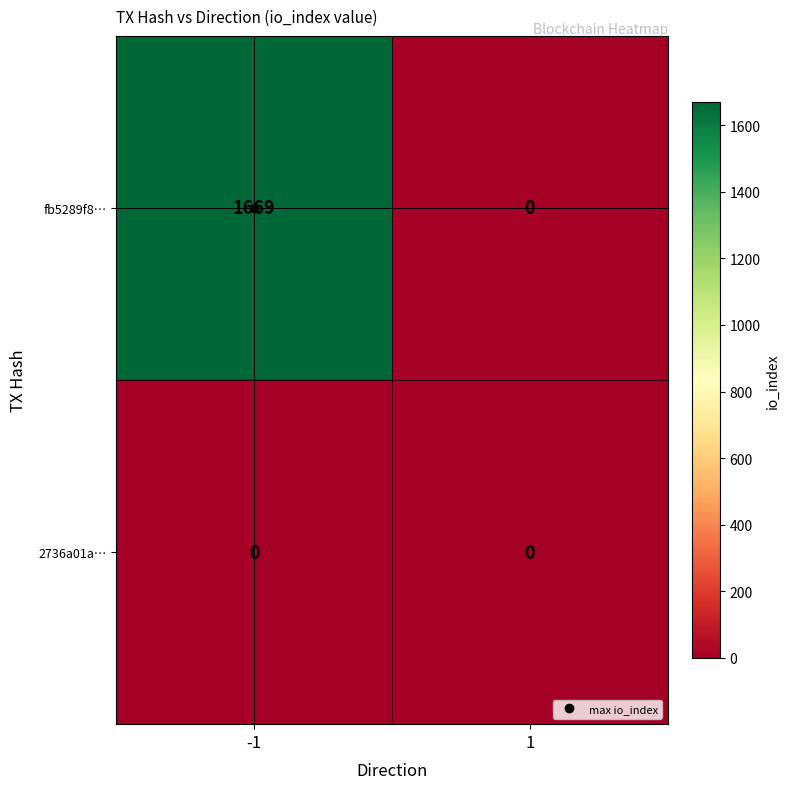

What is the maximum value for fb5289f8…?

1669